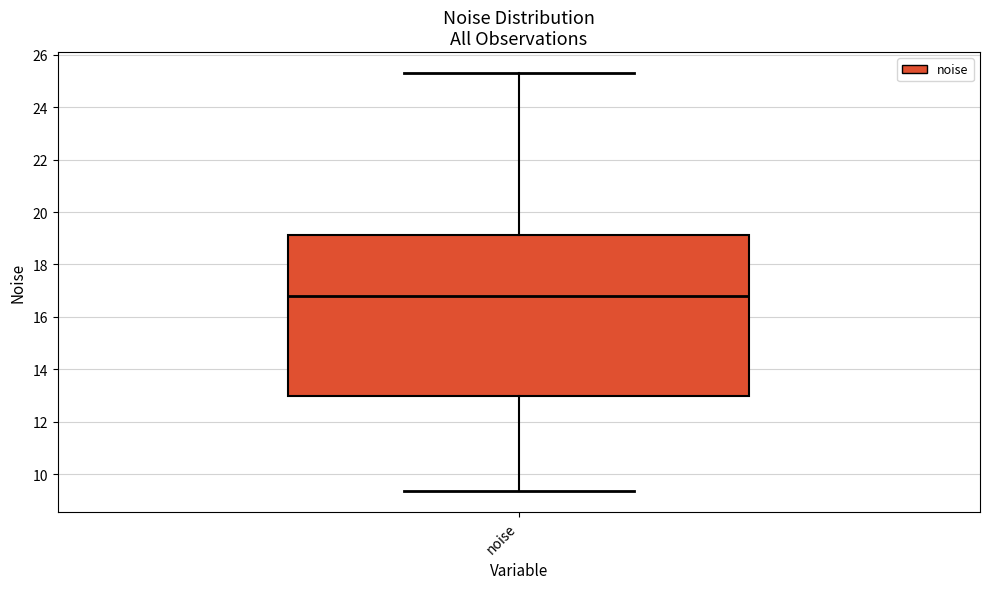

Transcribe this box plot: give where the median line is, the range the box spans, and where the two whiskers end, as read against the y-axis. The values are not printed on the chart, so give them approximately, as read against the axis.

median 16.8, box 13.0 to 19.2, whiskers 9.4 to 25.4